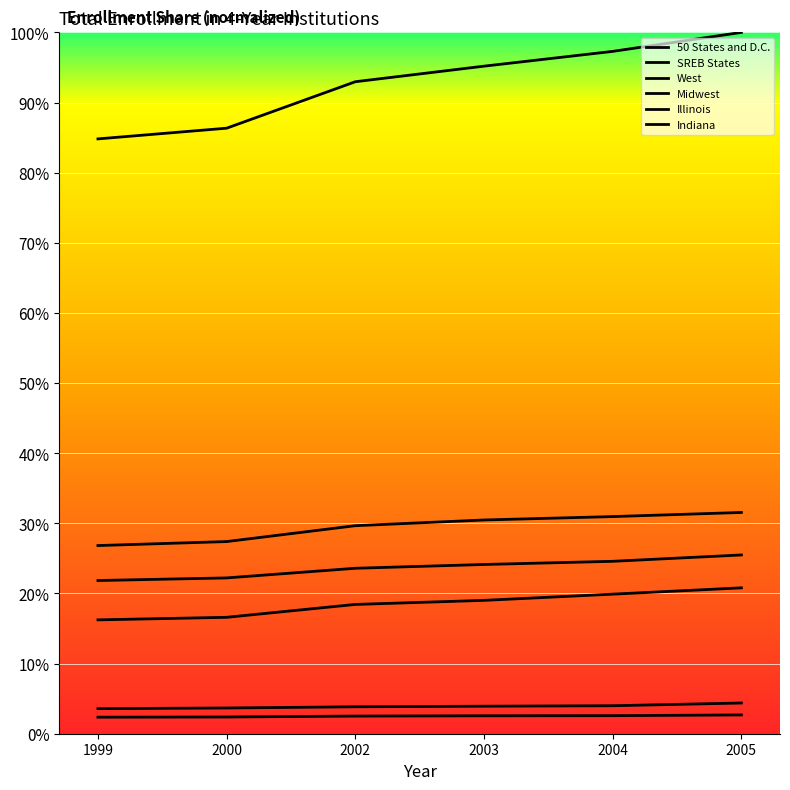

Reading left to right, transcribe all the data shown in this chart.

50 States and D.C.: 1999=0.8	2000=0.9	2002=0.9	2003=1.0	2004=1.0	2005=1.0
SREB States: 1999=0.3	2000=0.3	2002=0.3	2003=0.3	2004=0.3	2005=0.3
West: 1999=0.2	2000=0.2	2002=0.2	2003=0.2	2004=0.2	2005=0.2
Midwest: 1999=0.2	2000=0.2	2002=0.2	2003=0.2	2004=0.2	2005=0.3
Illinois: 1999=0.0	2000=0.0	2002=0.0	2003=0.0	2004=0.0	2005=0.0
Indiana: 1999=0.0	2000=0.0	2002=0.0	2003=0.0	2004=0.0	2005=0.0